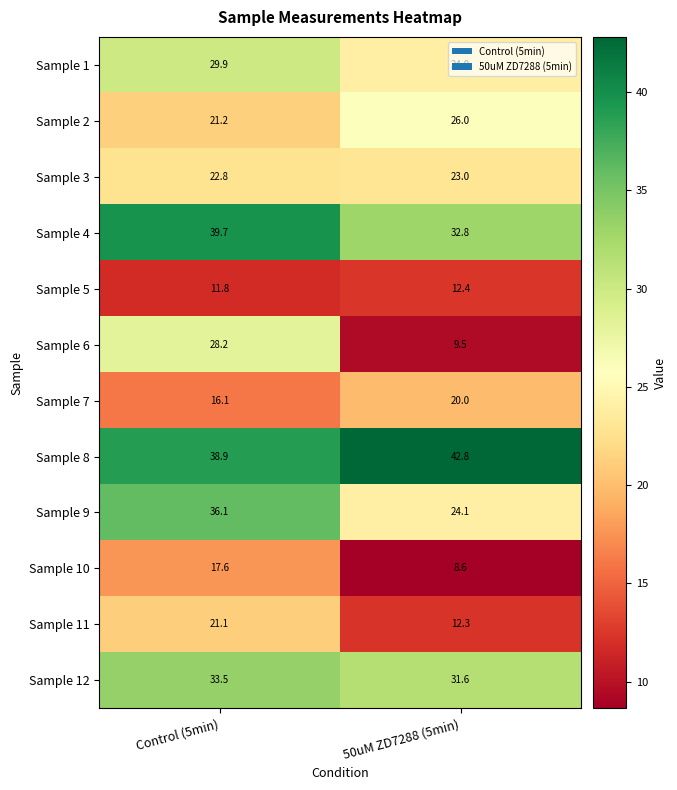

Count the number of categories in the chart.

2